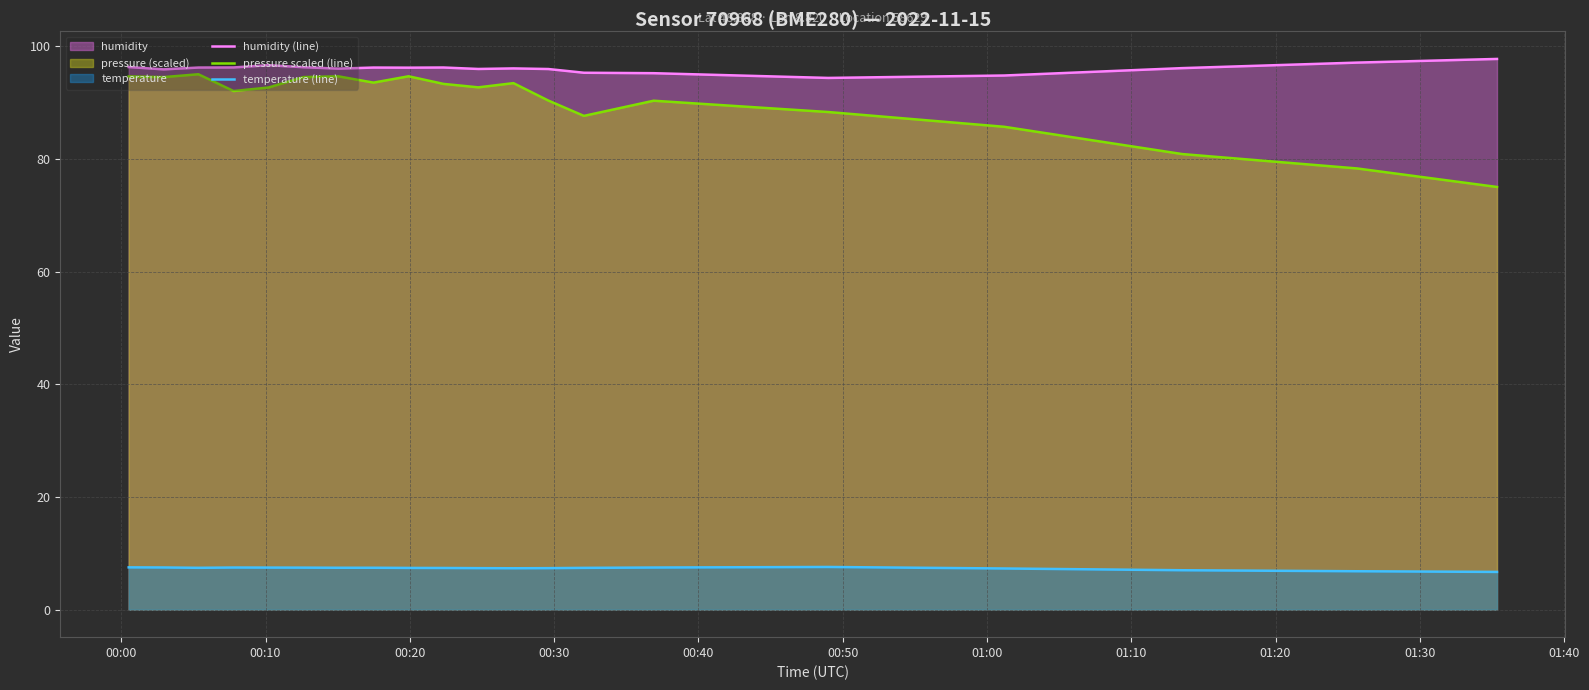

True or false: humidity (line) and temperature (line) cross at least once.

False